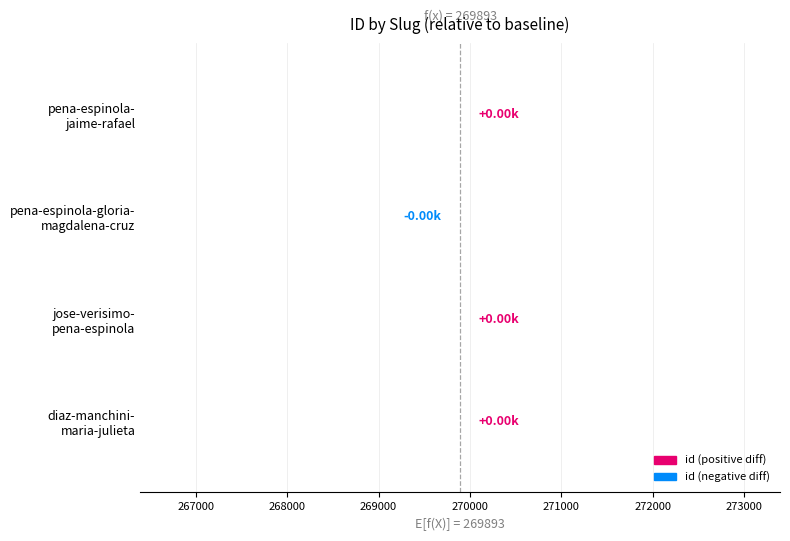

How many data points are above 1?

1